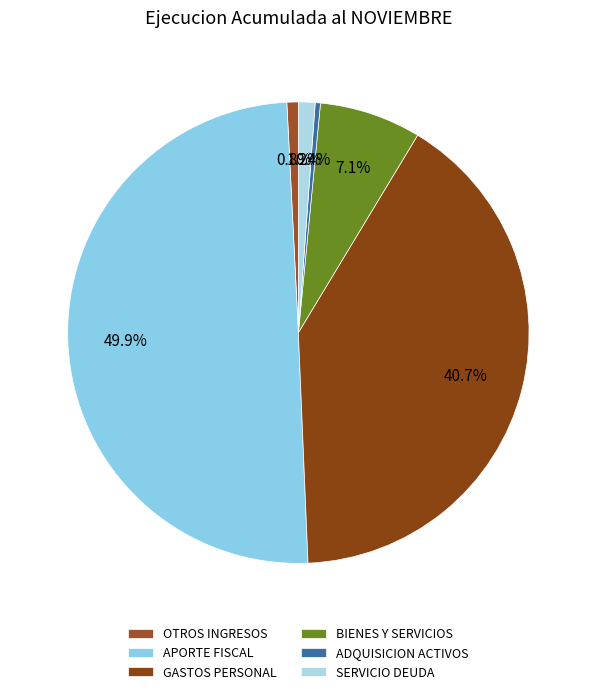

Count the number of slices in the pie.

6